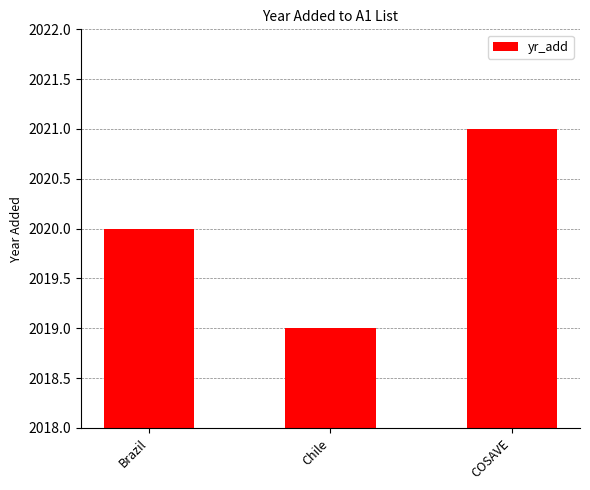

Reading right to left, extract all data points from this chart.

COSAVE=2021	Chile=2019	Brazil=2020